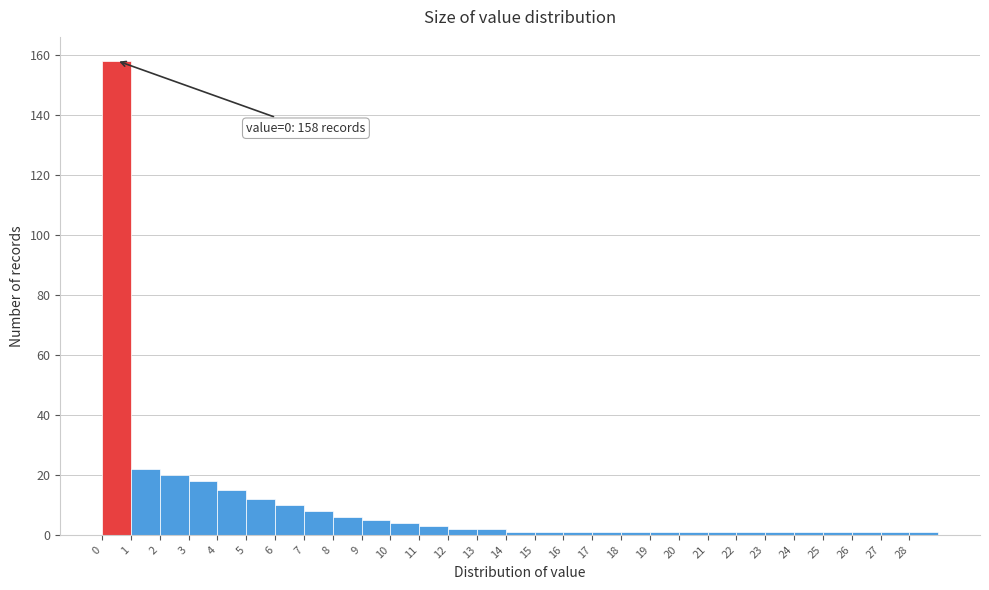

Over which range of the x-axis is the bar tallest?

0 to 1